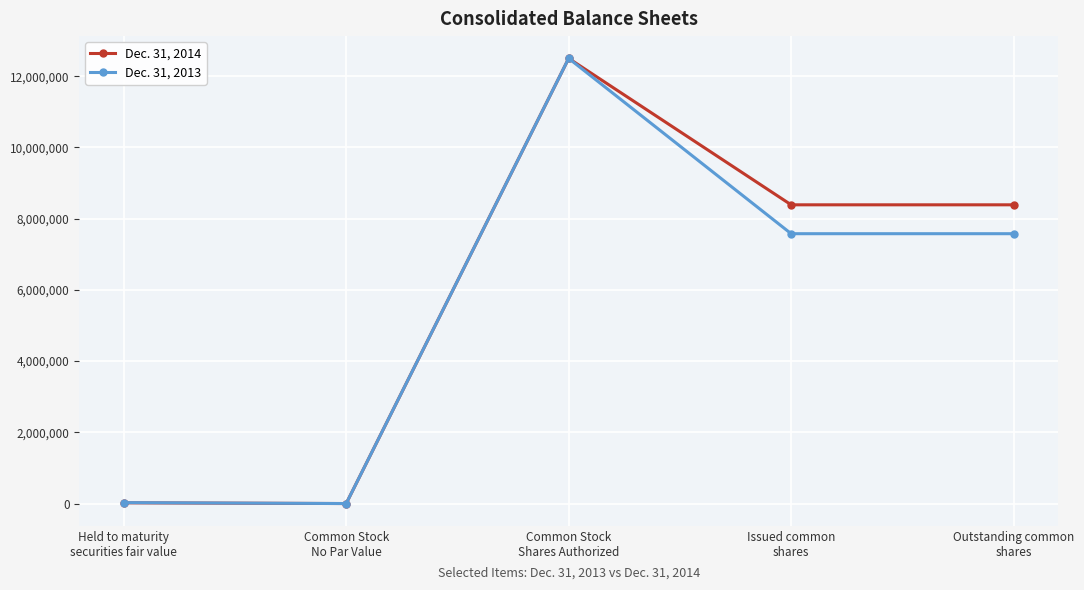

List the series in order of their overall mean, highest first.

Dec. 31, 2014, Dec. 31, 2013